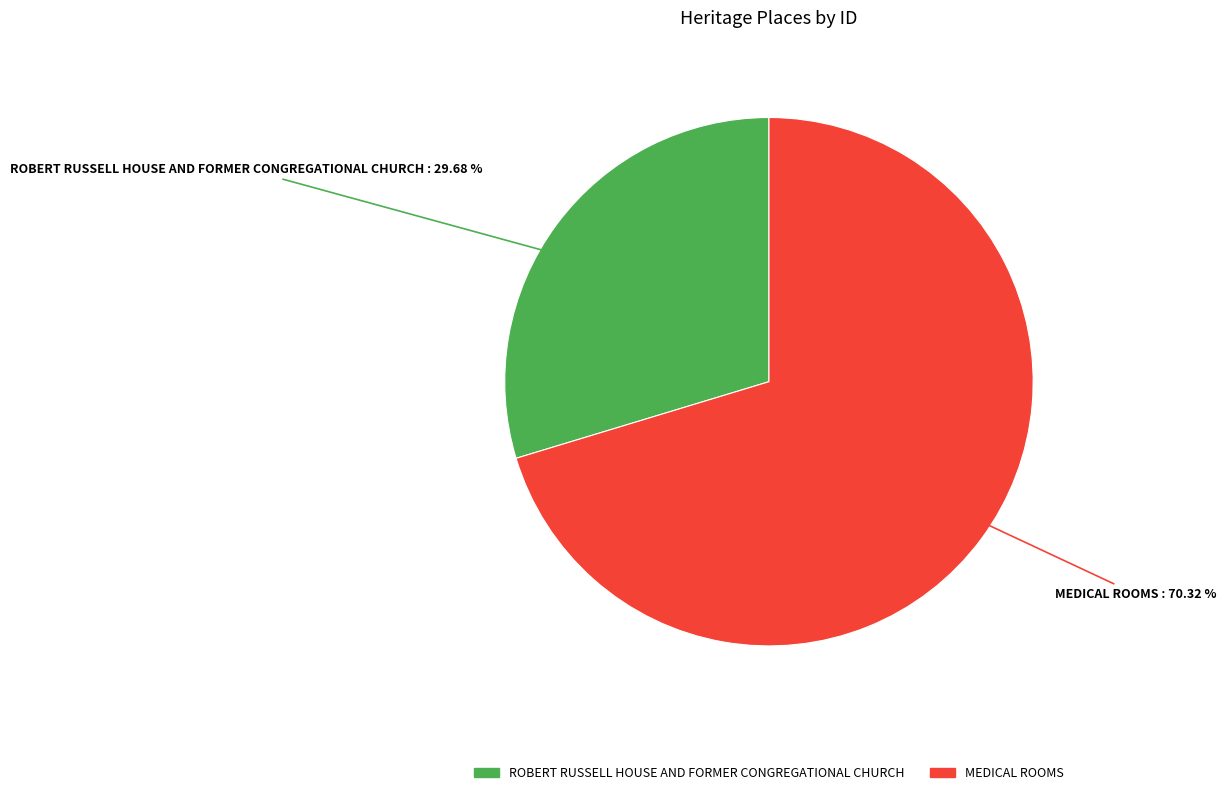

Rank the categories by value from highest to lowest.

MEDICAL ROOMS, ROBERT RUSSELL HOUSE AND FORMER CONGREGATIONAL CHURCH